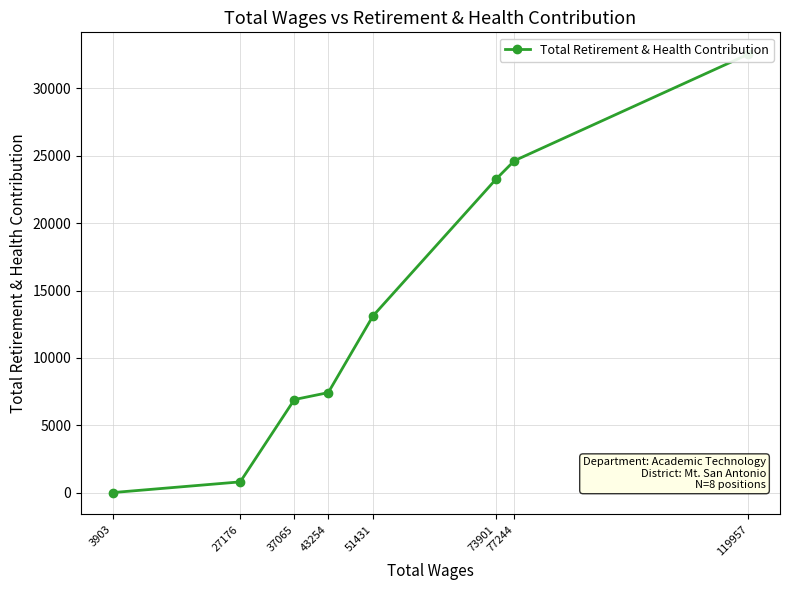

What is the smallest value displayed?

22